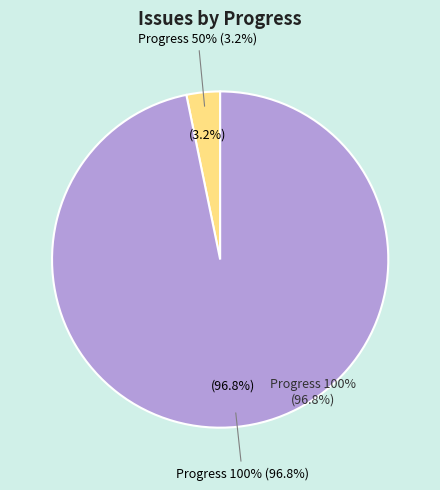

The 4518 slice represents 14% of the pie. True or false?

False